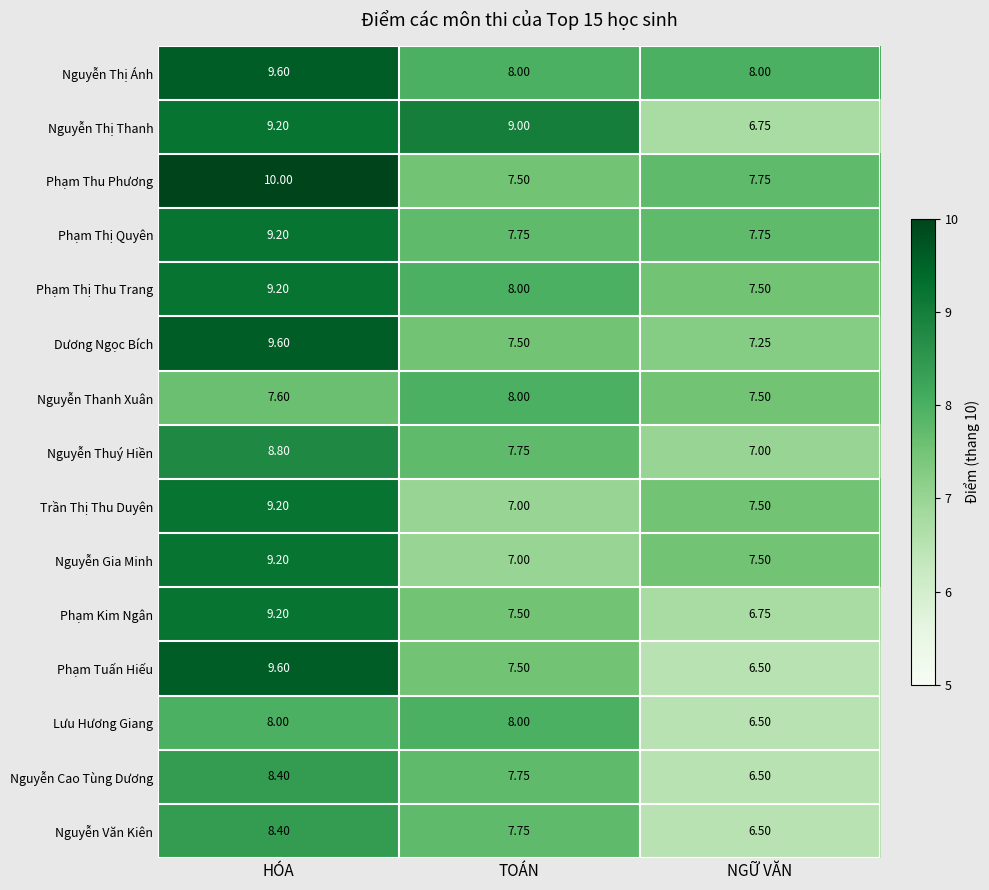

Is the value of Nguyễn Thị Thanh at TOÁN greater than the value of Trần Thị Thu Duyên at NGỮ VĂN?

Yes